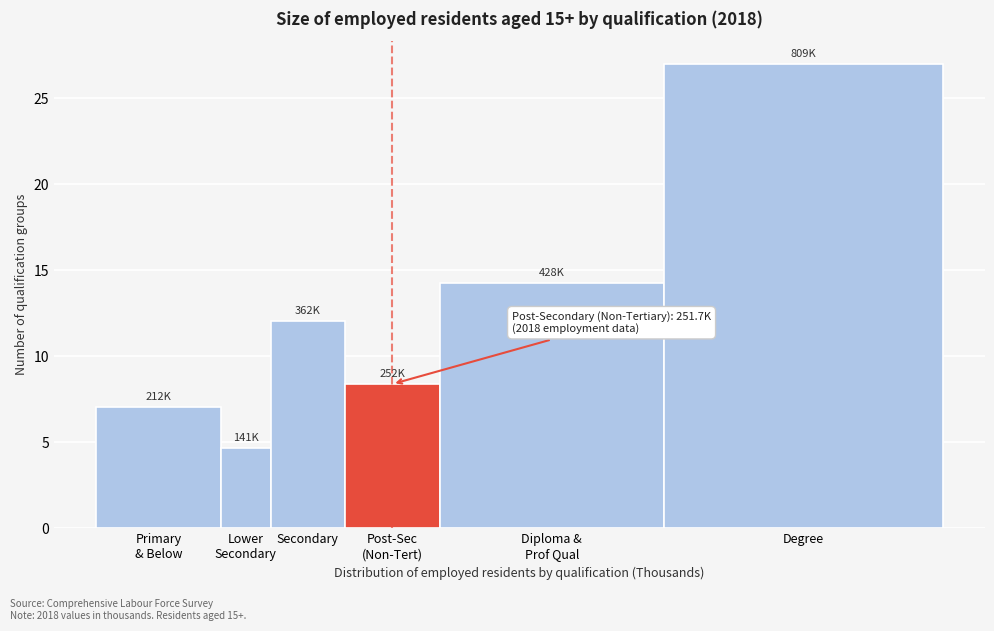

Reading right to left, extract all data points from this chart.

27.0	14.3	8.4	12.1	4.7	7.1